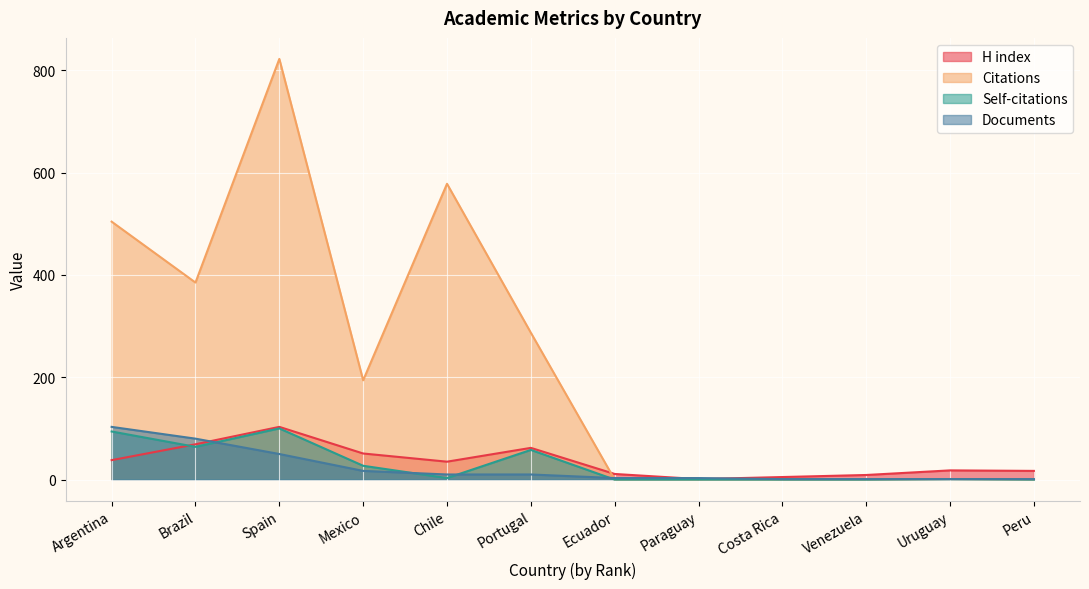

What is the sum of all Self-citations values?

347